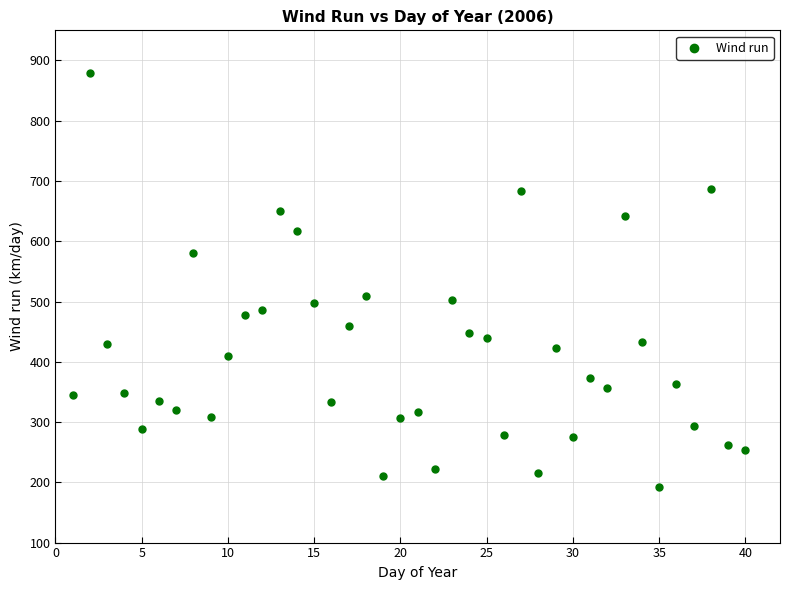

What is the range of Y values (max minus min)?

687.1